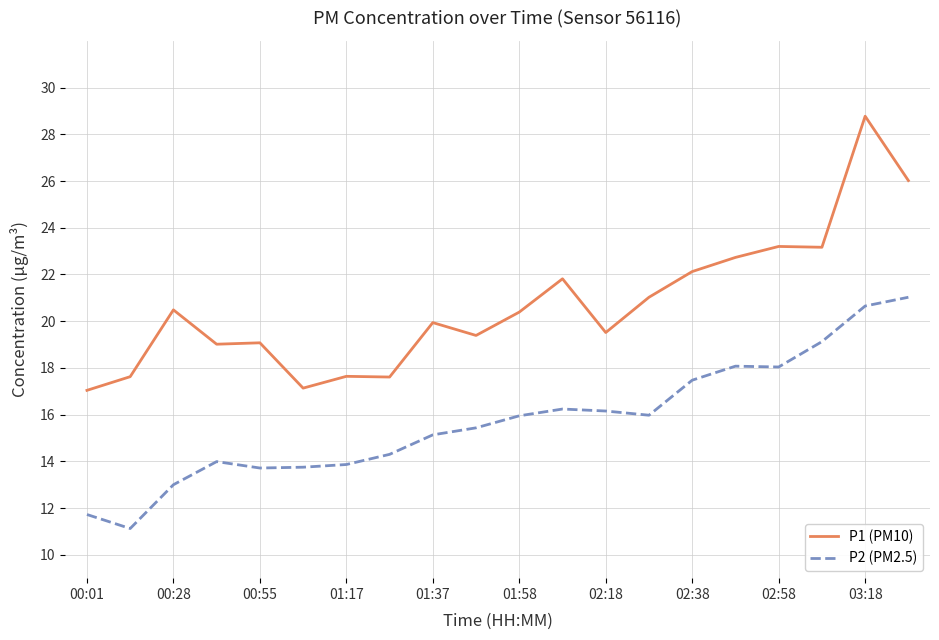

Which series has the largest range (max minus min)?

P1 (PM10)